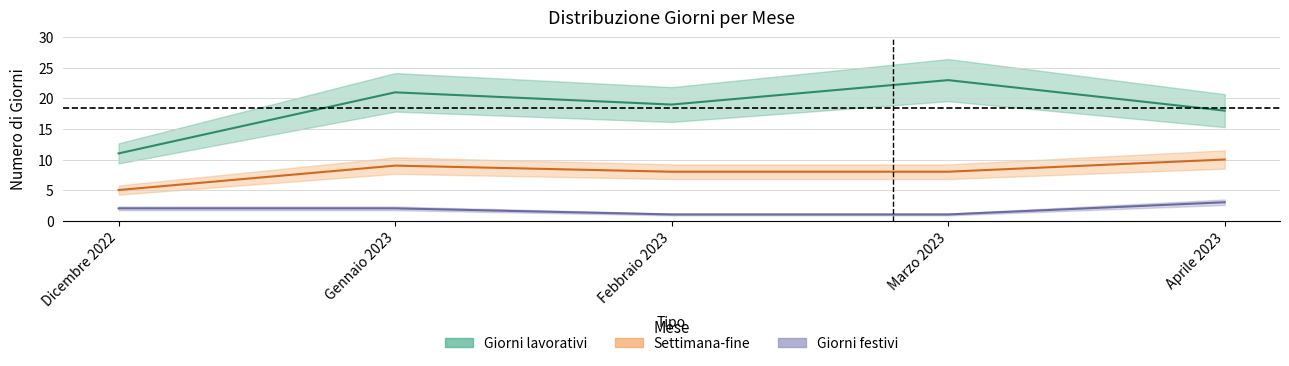

Reading left to right, transcribe all the data shown in this chart.

Giorni lavorativi: Dicembre 2022=11	Gennaio 2023=21	Febbraio 2023=19	Marzo 2023=23	Aprile 2023=18
Settimana-fine: Dicembre 2022=5	Gennaio 2023=9	Febbraio 2023=8	Marzo 2023=8	Aprile 2023=10
Giorni festivi: Dicembre 2022=2	Gennaio 2023=2	Febbraio 2023=1	Marzo 2023=1	Aprile 2023=3